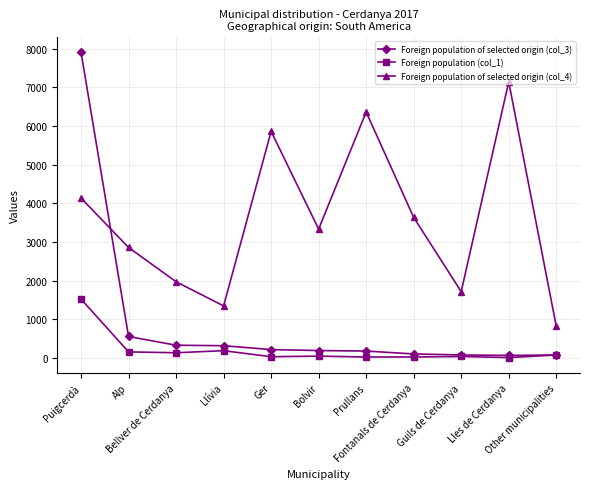

Count the number of categories in the chart.

11